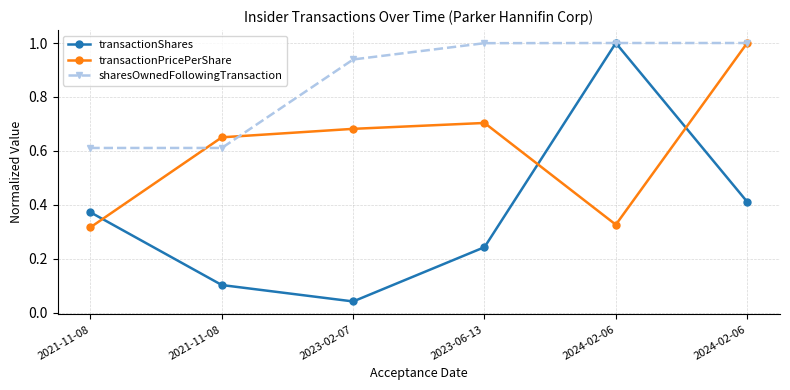

How many lines are shown in the chart?

3